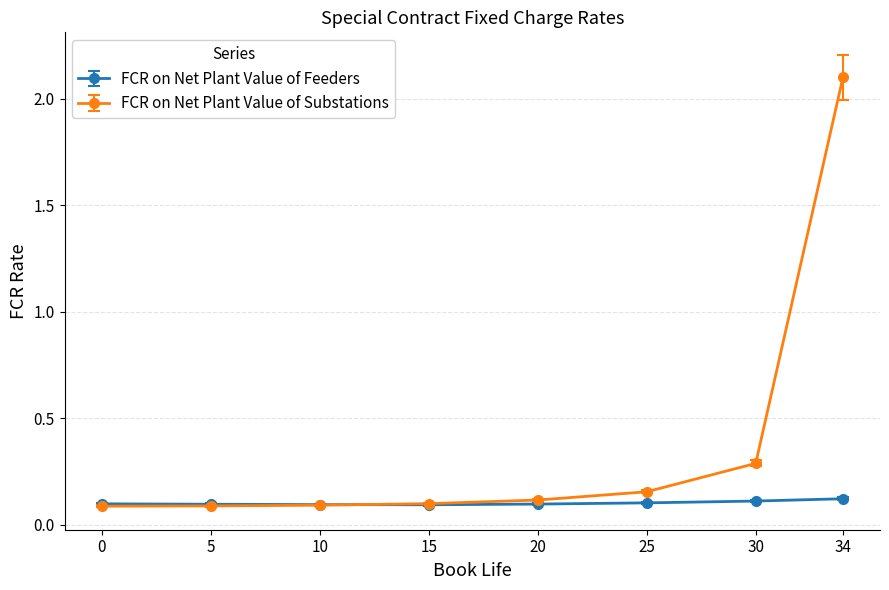

What is the total value across all series at 25?

0.3